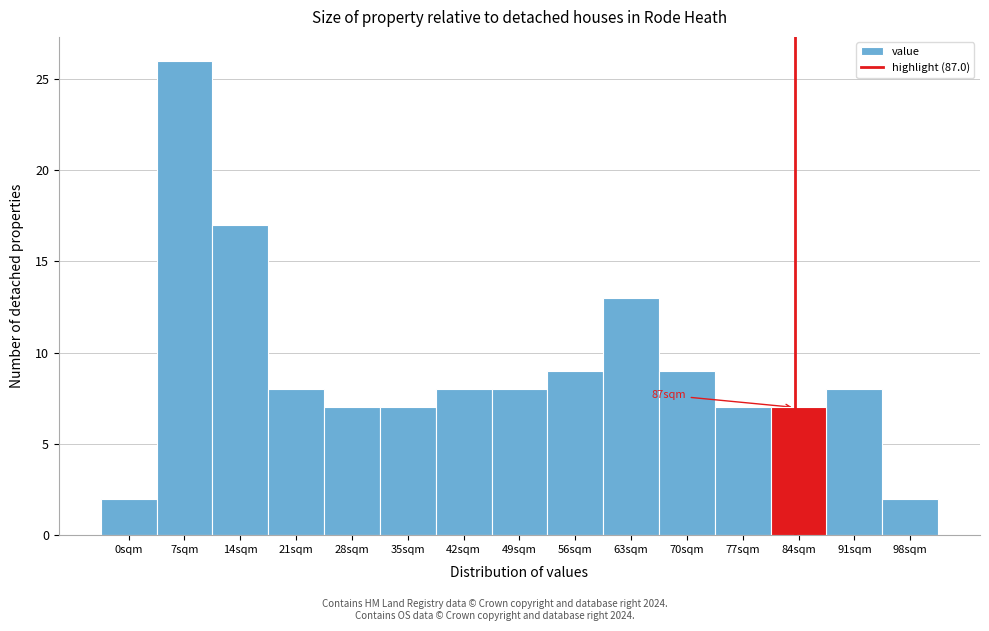

Reading left to right, transcribe all the data shown in this chart.

0sqm=2	7sqm=26	14sqm=17	21sqm=8	28sqm=7	35sqm=7	42sqm=8	49sqm=8	56sqm=9	63sqm=13	70sqm=9	77sqm=7	84sqm=7	91sqm=8	98sqm=2